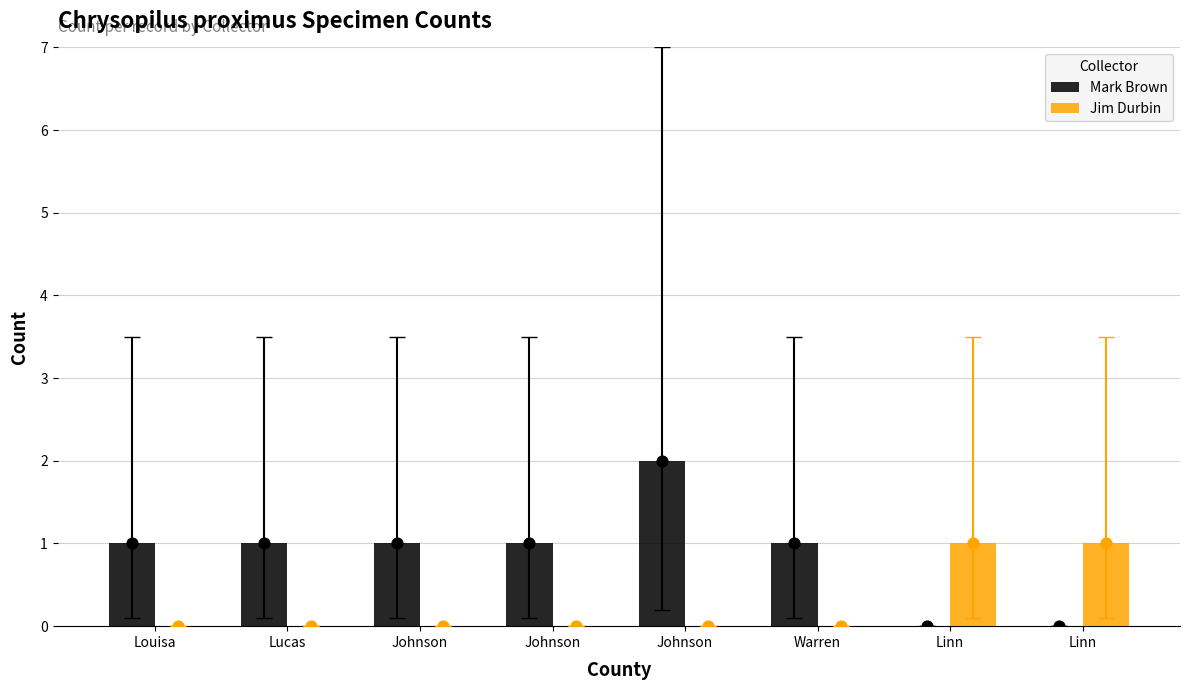

Which series contains the highest Y value?

Mark Brown